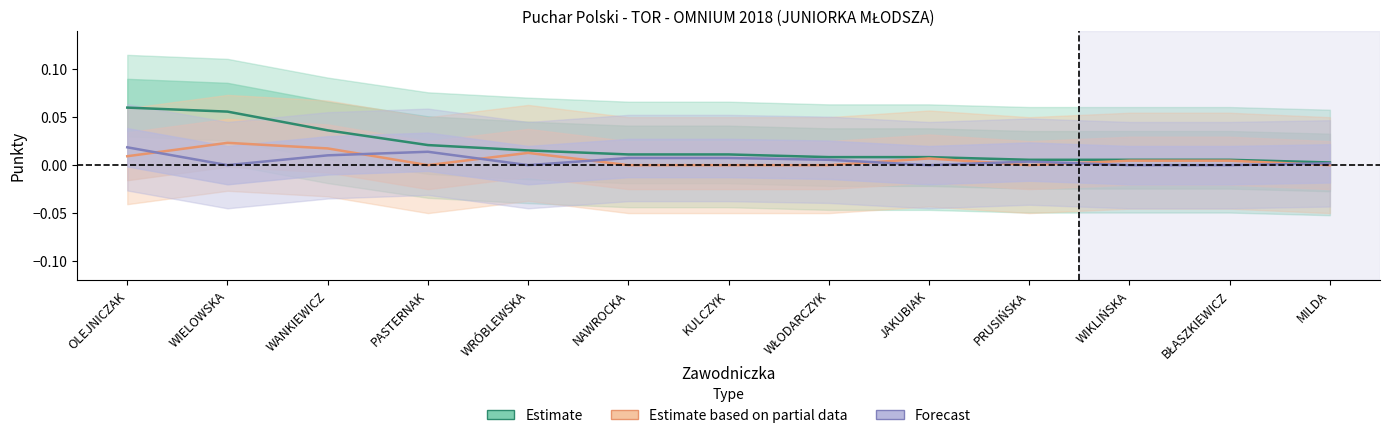

True or false: Forecast and Estimate cross at least once.

False